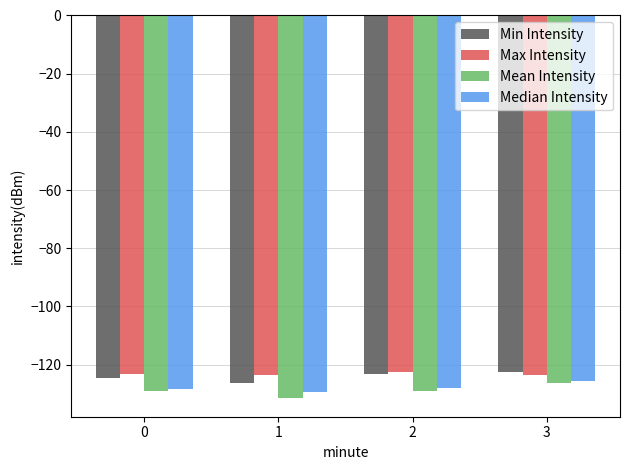

What is the sum of the Min Intensity values at 1 and 0?

-250.9